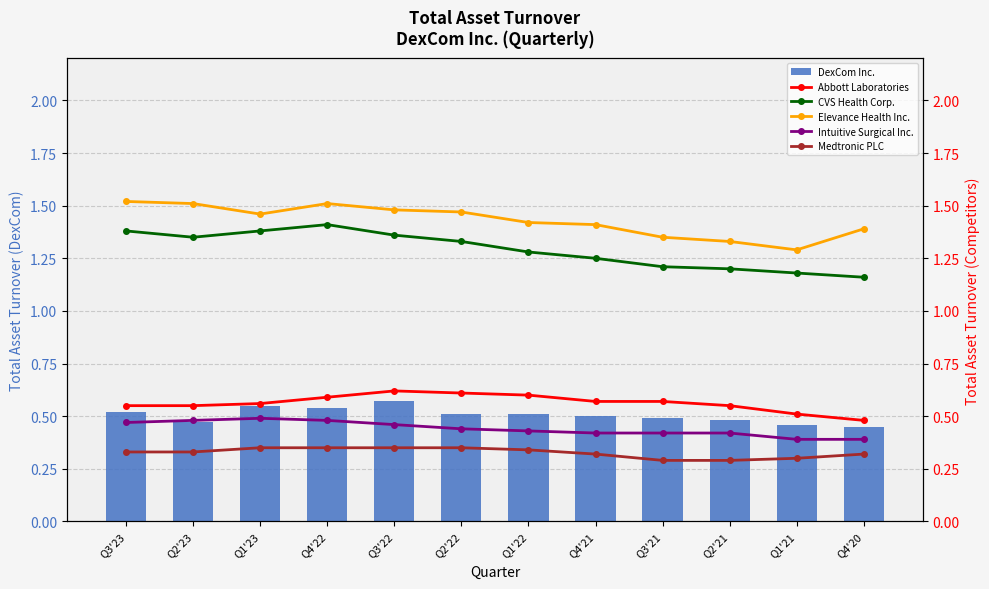

What is the smallest value displayed?

0.3